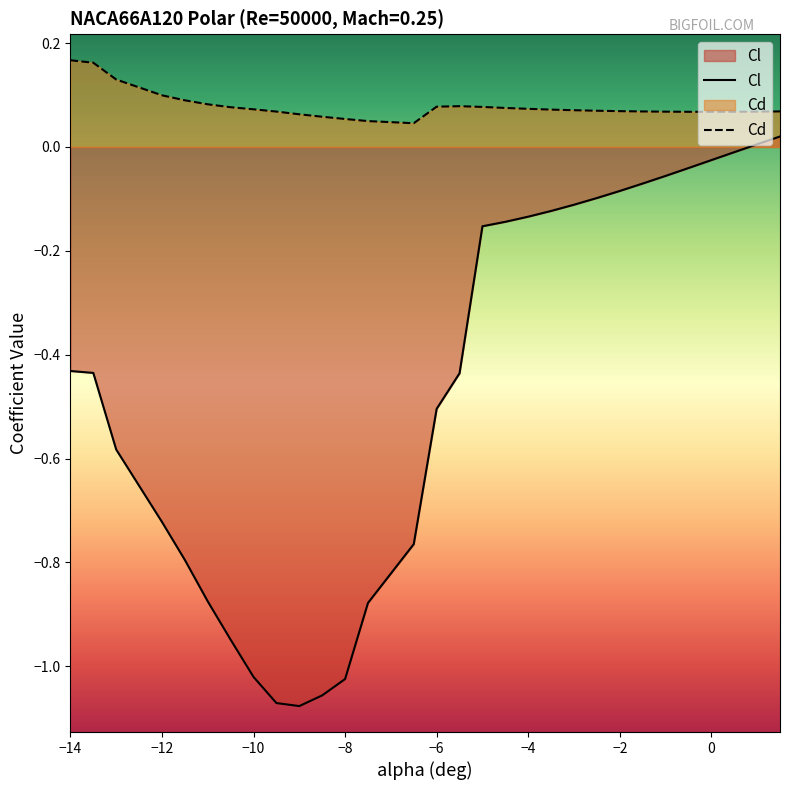

Which series has the widest spread of values?

Cl